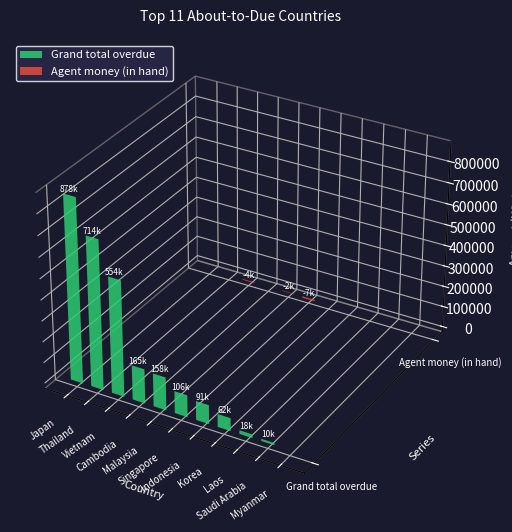

Reading left to right, list all the values displayed in this chart.

Grand total overdue: Japan=877689.4	Thailand=714400.3	Vietnam=553995.4	Cambodia=165216.8	Malaysia=158412.7	Singapore=105506.9	Indonesia=90970.6	Korea=61987.0	Laos=17573.0	Saudi Arabia=10368.2	Myanmar=0.0
Agent money (in hand): Japan=-130.2	Thailand=0.0	Vietnam=-4198.2	Cambodia=0.0	Malaysia=-2262.6	Singapore=-7388.4	Indonesia=0.0	Korea=0.0	Laos=0.0	Saudi Arabia=0.0	Myanmar=0.0